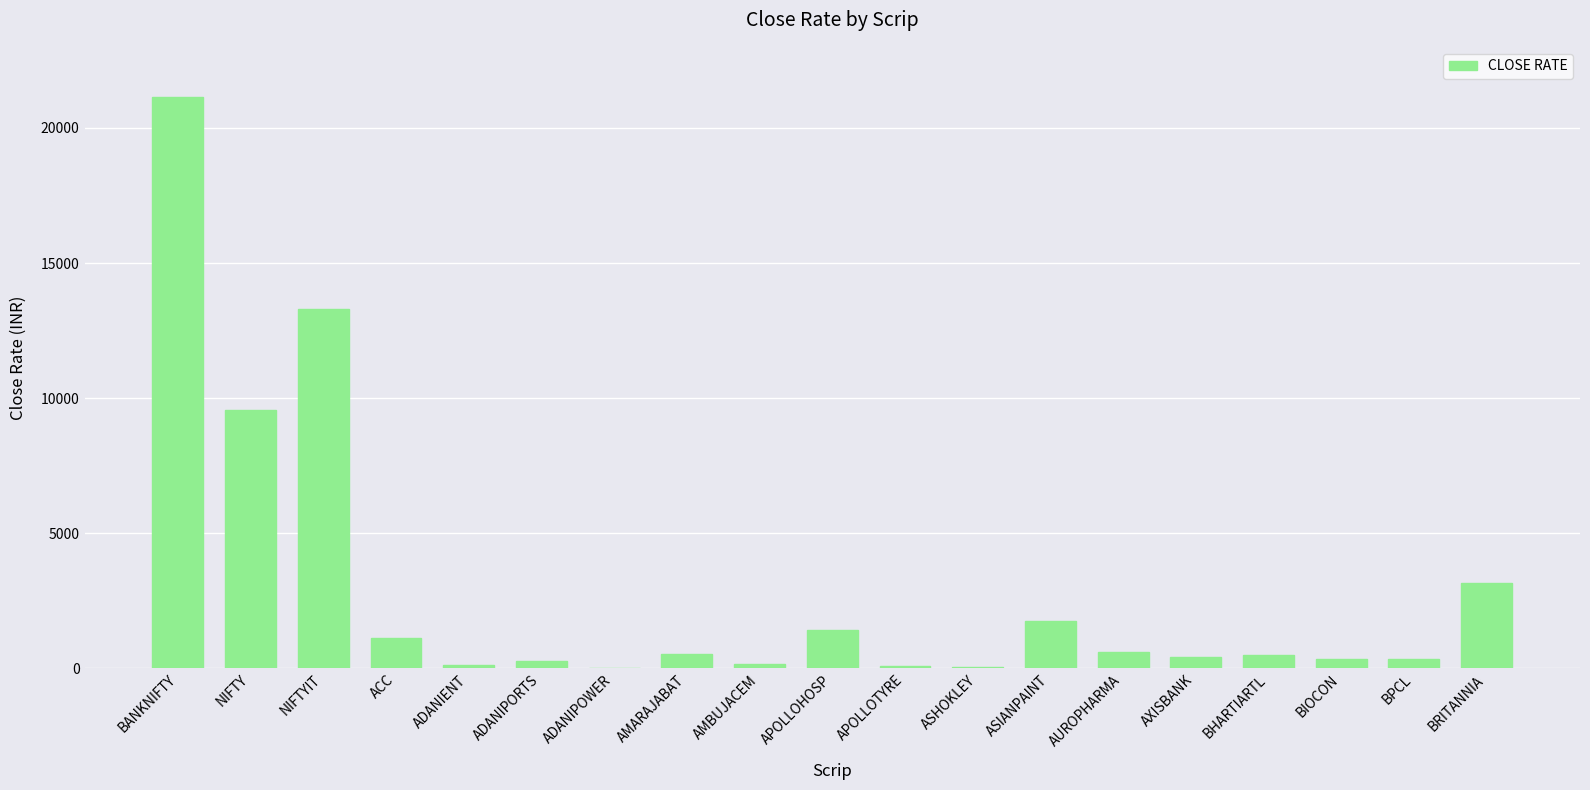

Which label corresponds to the largest value in the chart?

BANKNIFTY